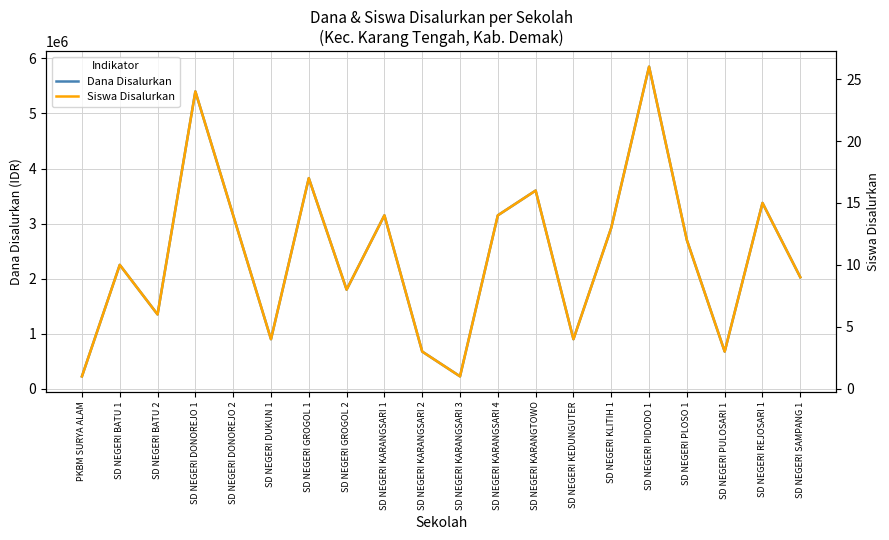

What is the difference between the maximum and minimum values in the Siswa Disalurkan series?

25